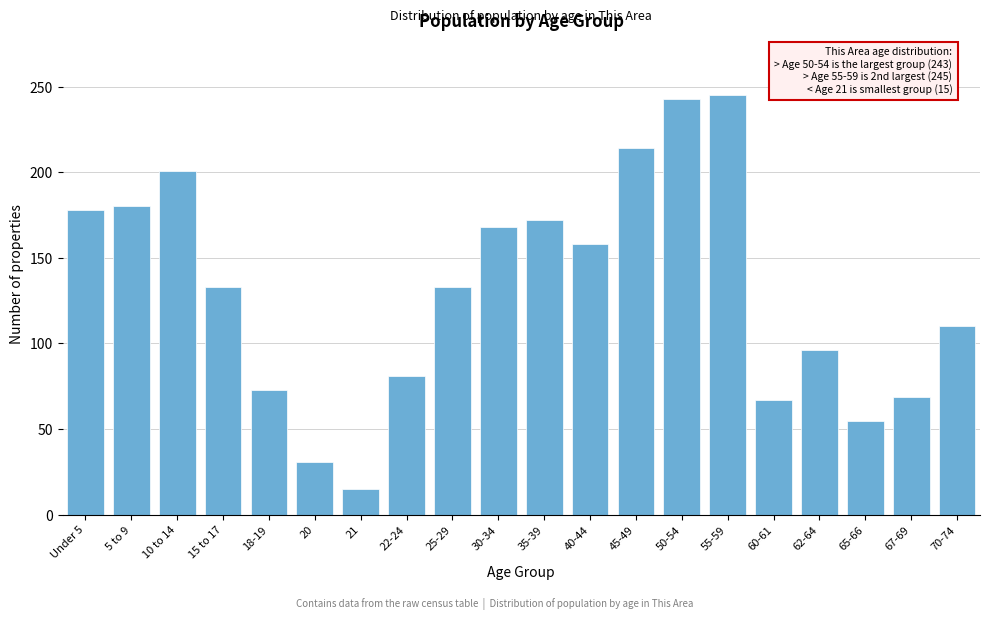

Reading right to left, what are all the values shown in this chart?

70-74=110	67-69=69	65-66=55	62-64=96	60-61=67	55-59=245	50-54=243	45-49=214	40-44=158	35-39=172	30-34=168	25-29=133	22-24=81	21=15	20=31	18-19=73	15 to 17=133	10 to 14=201	5 to 9=180	Under 5=178